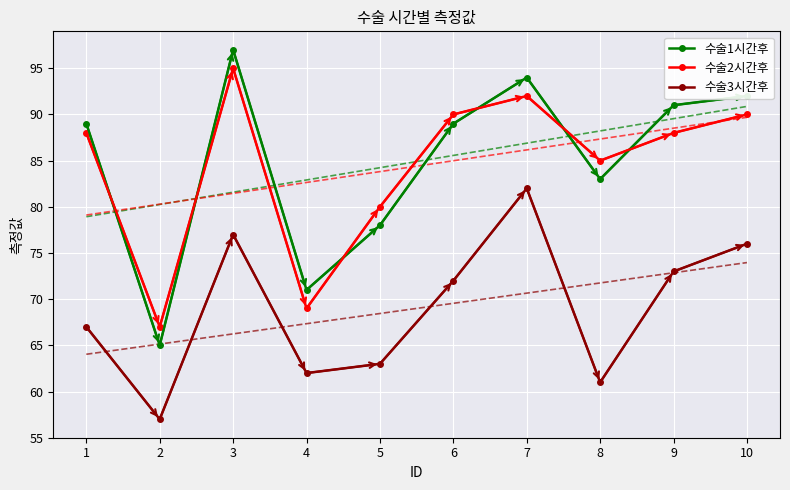

At which label is 수술1시간후 closest to 81?

8